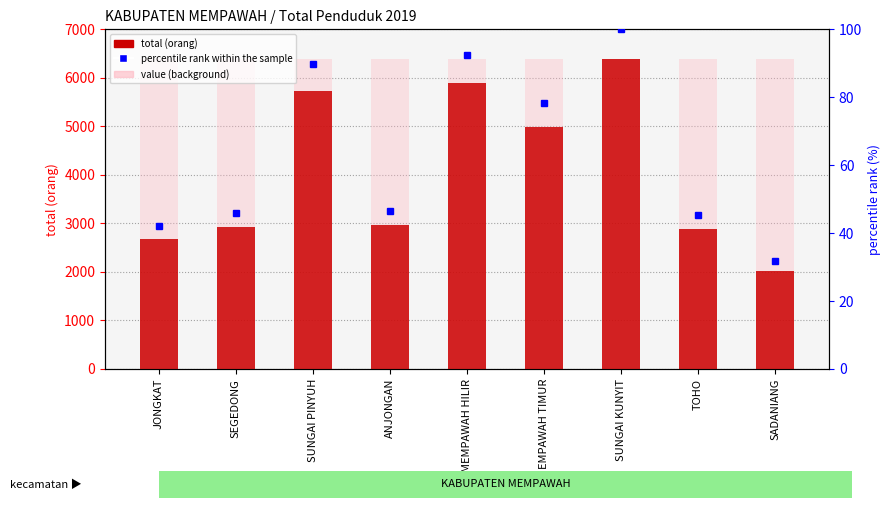

Where is value (background) nearest to the value 6378?

JONGKAT